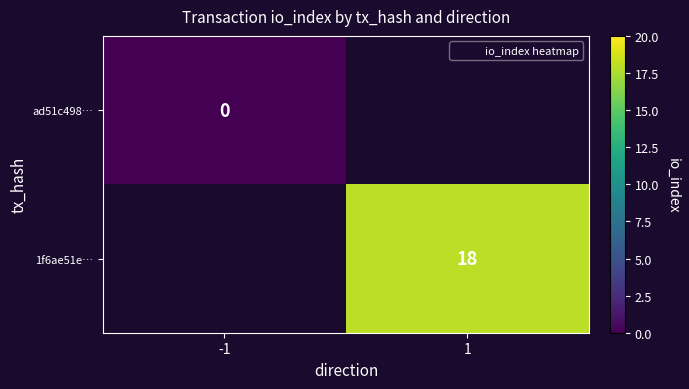

Is the value of ad51c498… at -1 greater than the value of 1f6ae51e… at 1?

No